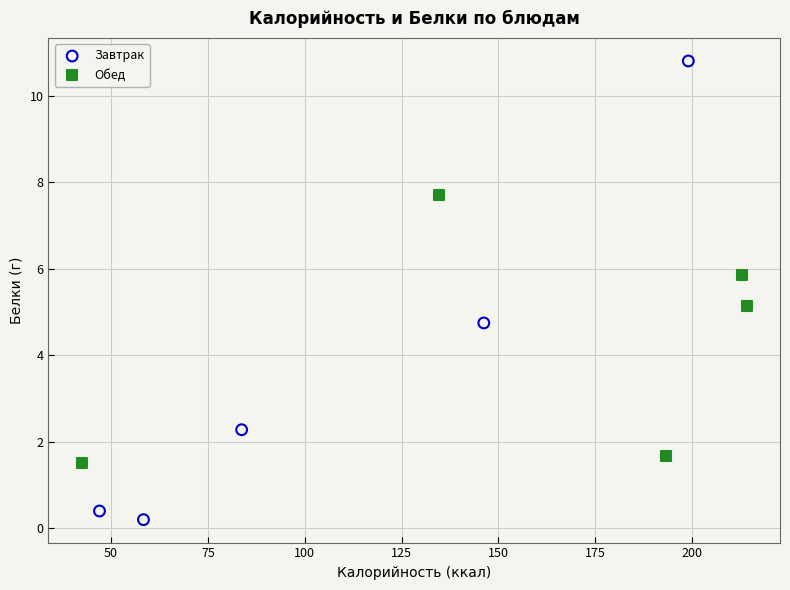

Which series contains the highest Y value?

Завтрак